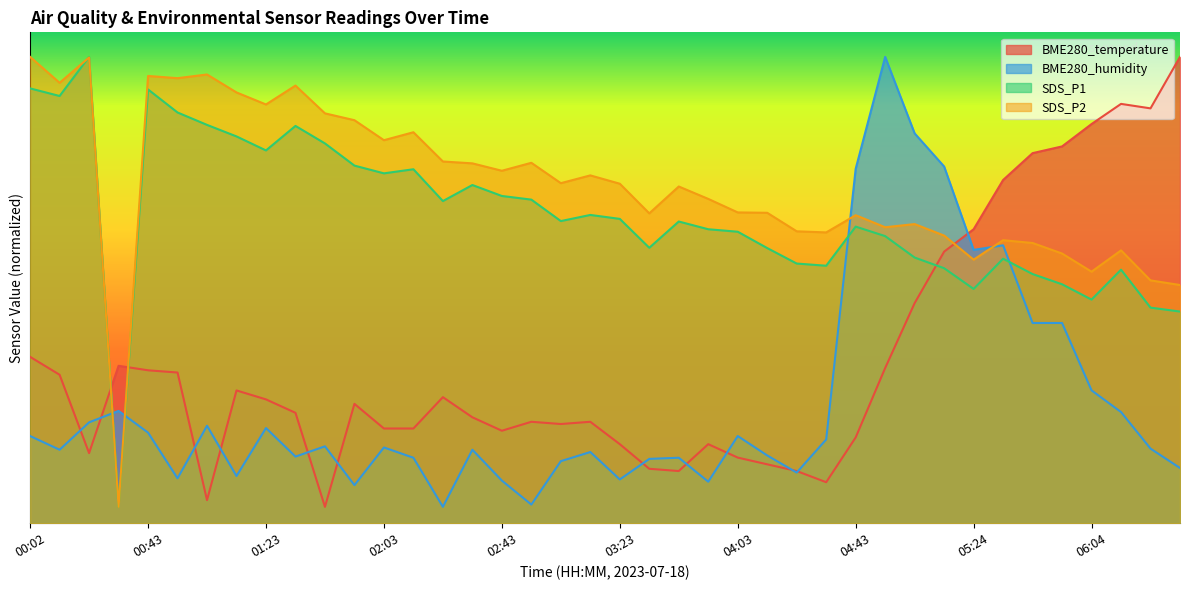

Where is BME280_humidity nearest to the value 29?

05:24